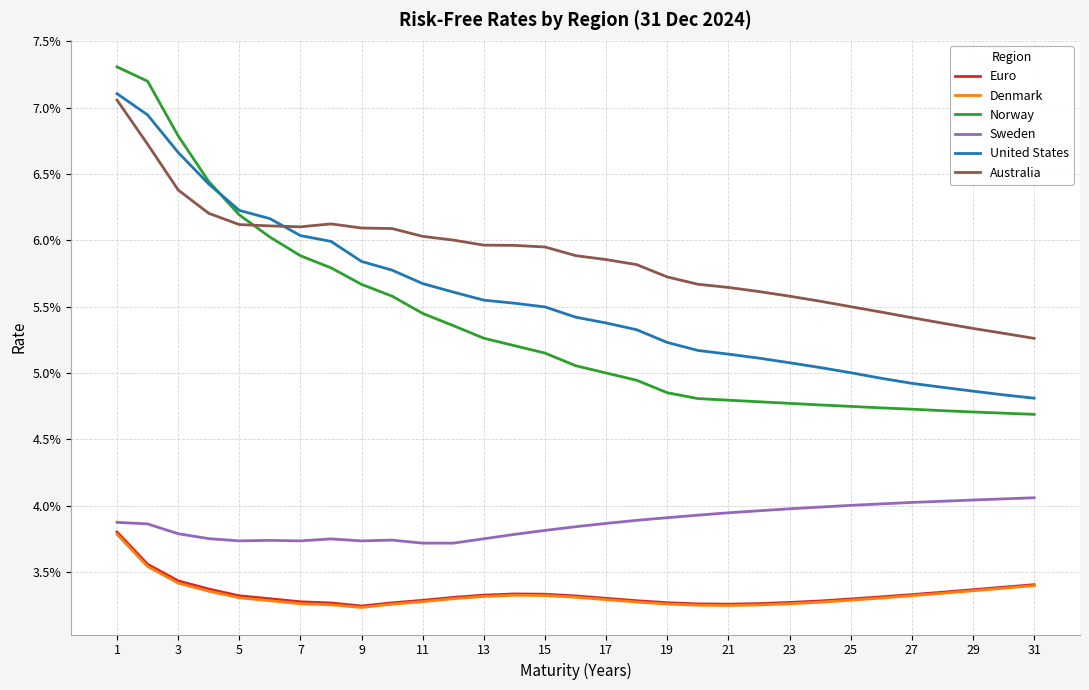

What are all the series names shown in the legend?

Euro, Denmark, Norway, Sweden, United States, Australia